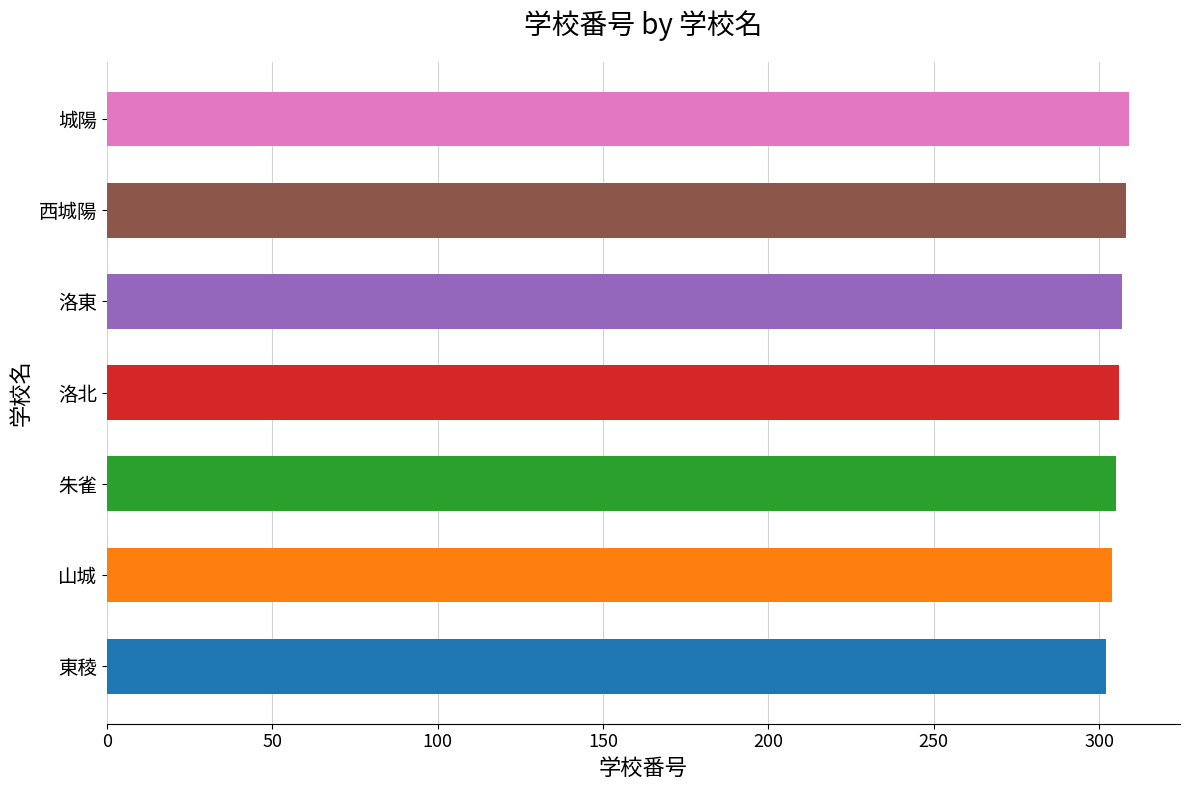

Does the chart contain any negative values?

No